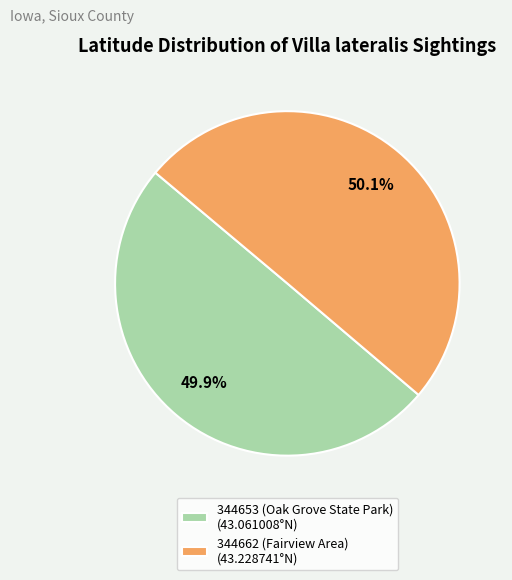

What is the ratio of the value at 344662 (Fairview Area) (43.228741°N) to the value at 344653 (Oak Grove State Park) (43.061008°N)?

1.0